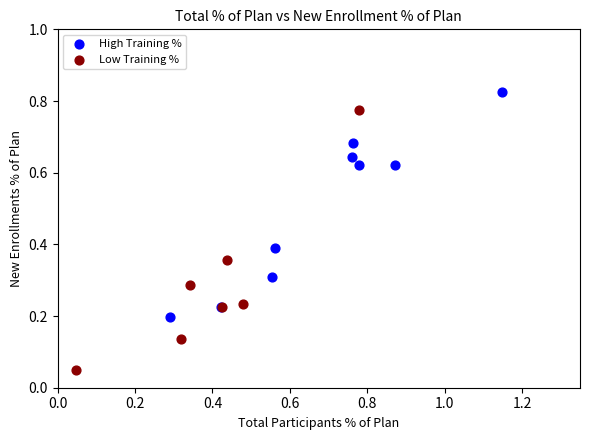

Which series reaches the minimum Y coordinate?

Low Training %